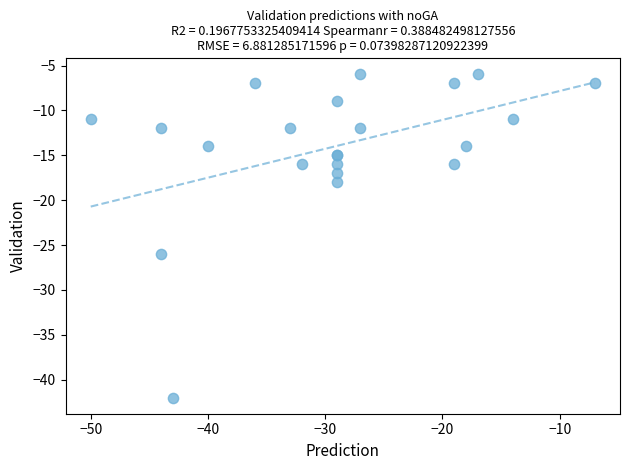

What Y value in the scatter plot is closest to -24?

-26